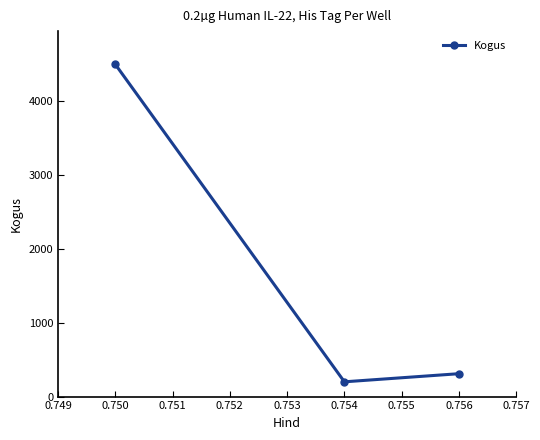

What is the greatest value displayed?

4500